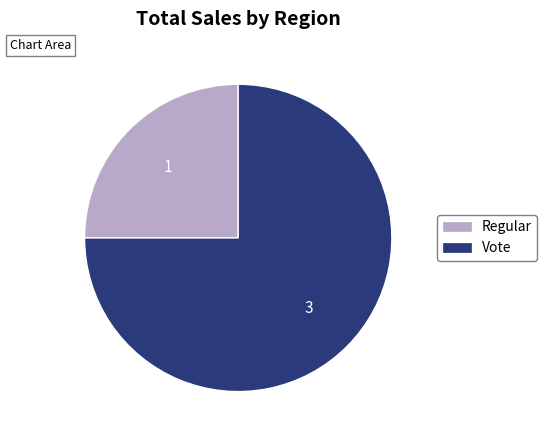

Count the number of slices in the pie.

2